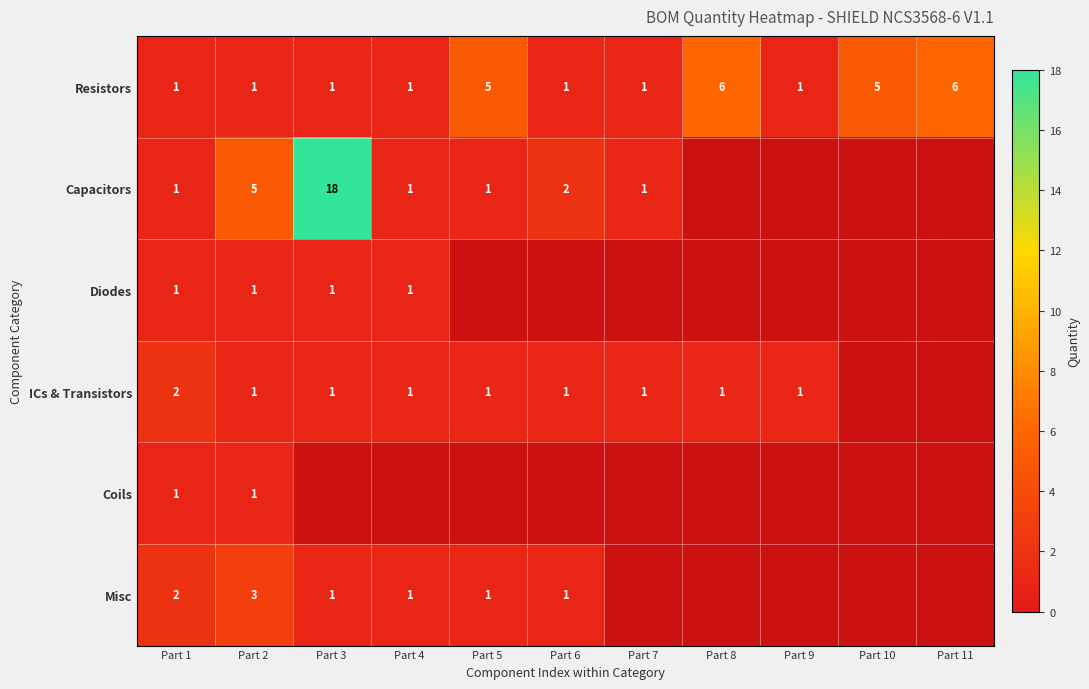

What is the maximum value shown in the chart?

18.0